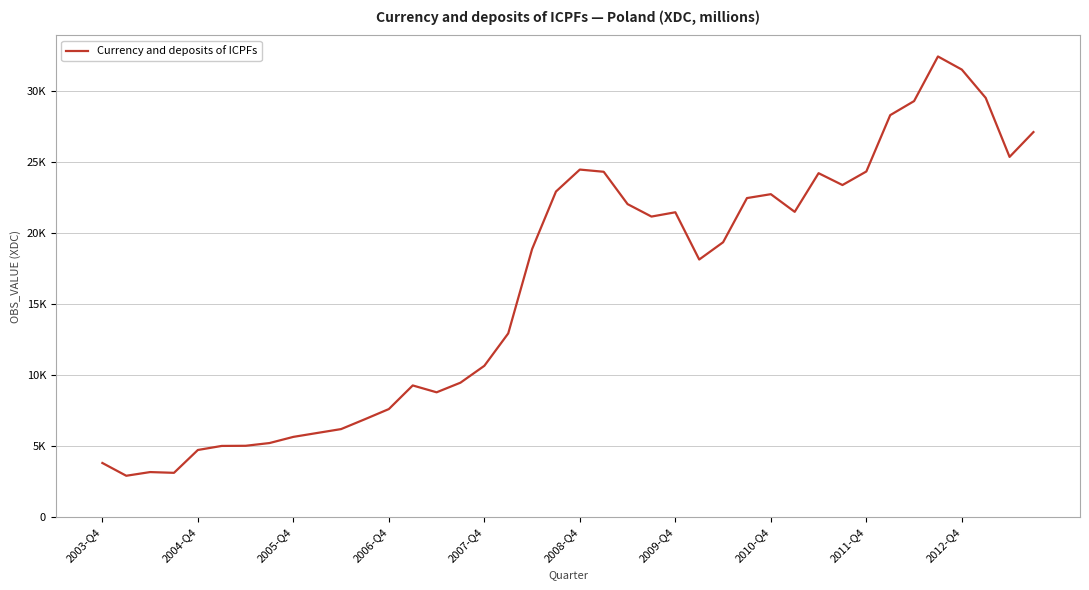

Does the chart have visible grid lines?

Yes